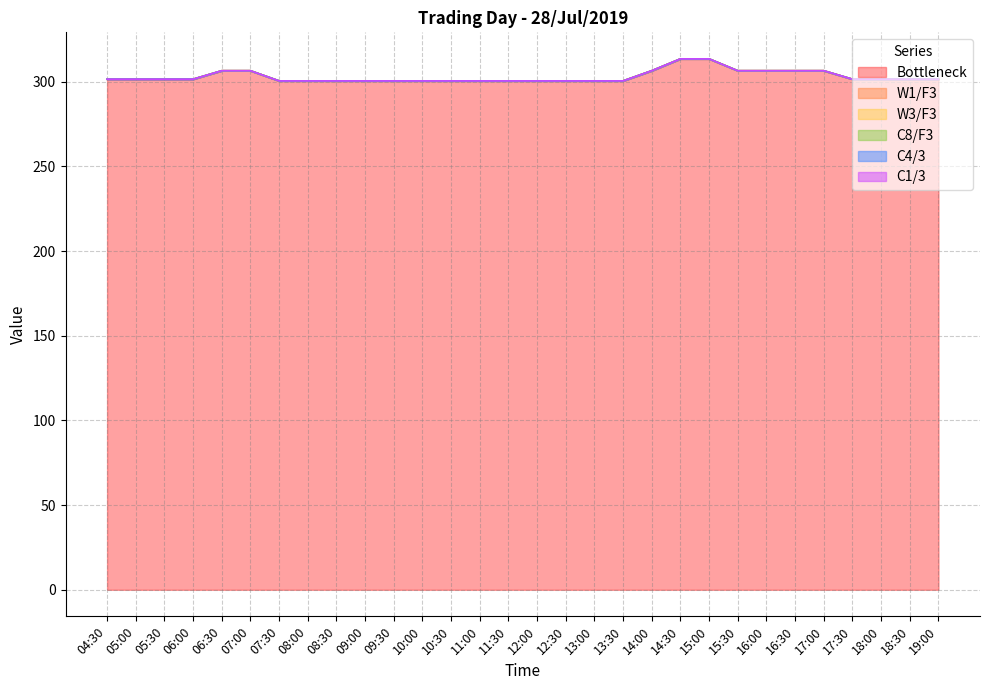

Which series has the largest range (max minus min)?

Bottleneck